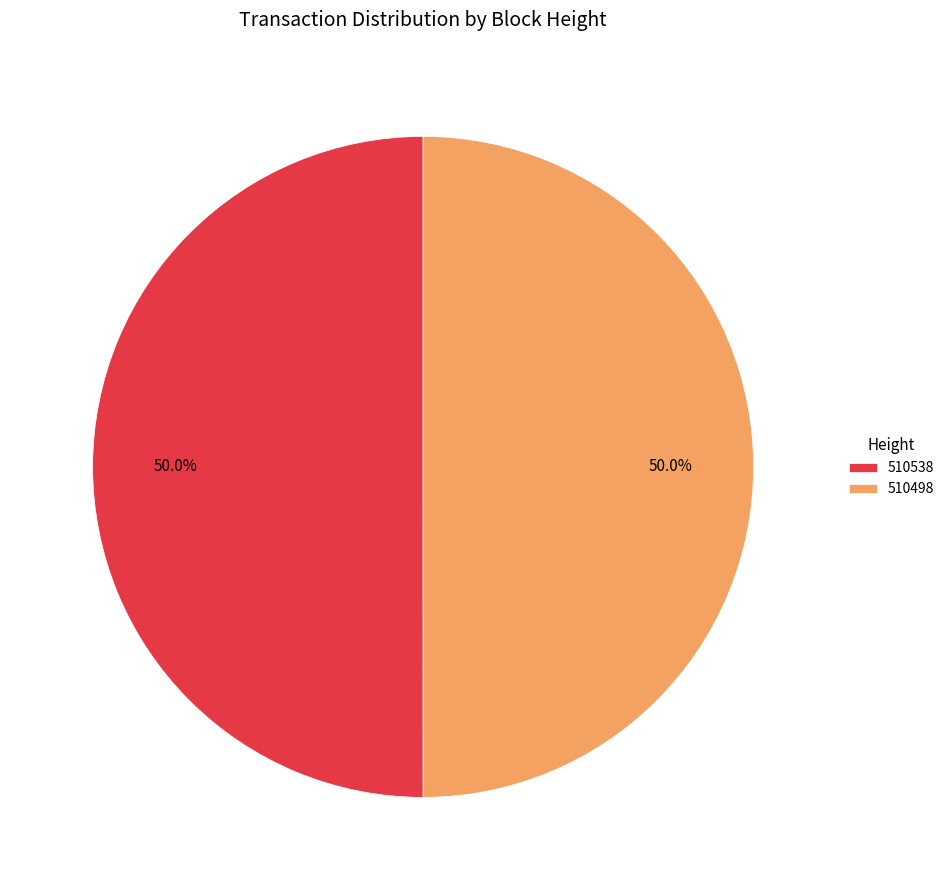

The 510538 slice represents 61% of the pie. True or false?

False